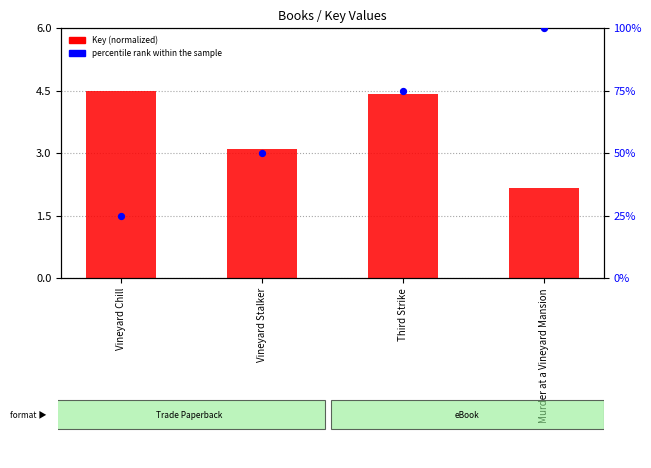

Which series reaches the maximum Y coordinate?

percentile rank within the sample